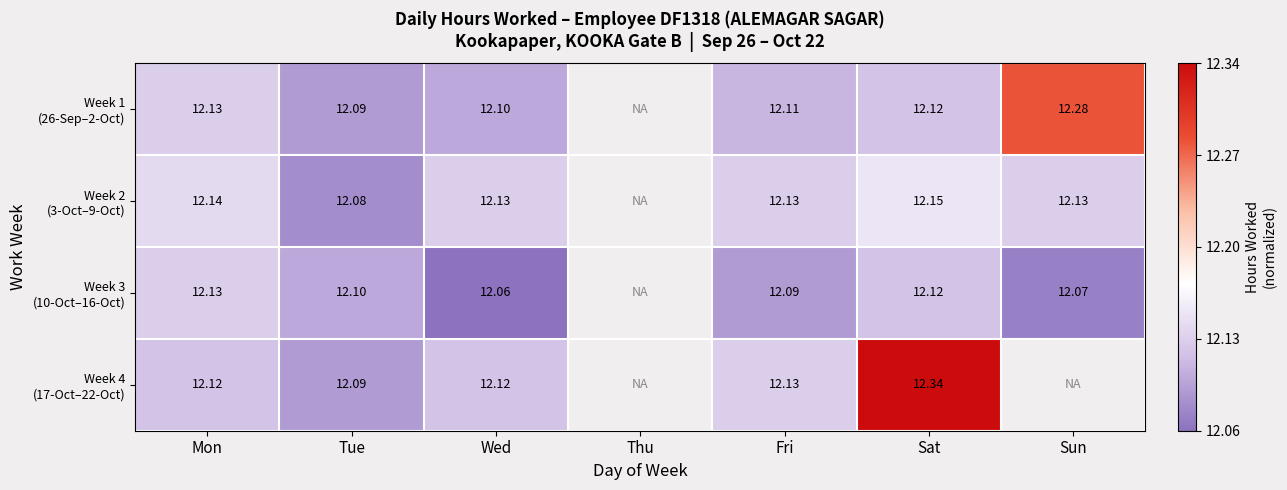

Is it true that Week 2 (3-Oct–9-Oct) equals 0.1 at Wed?

False